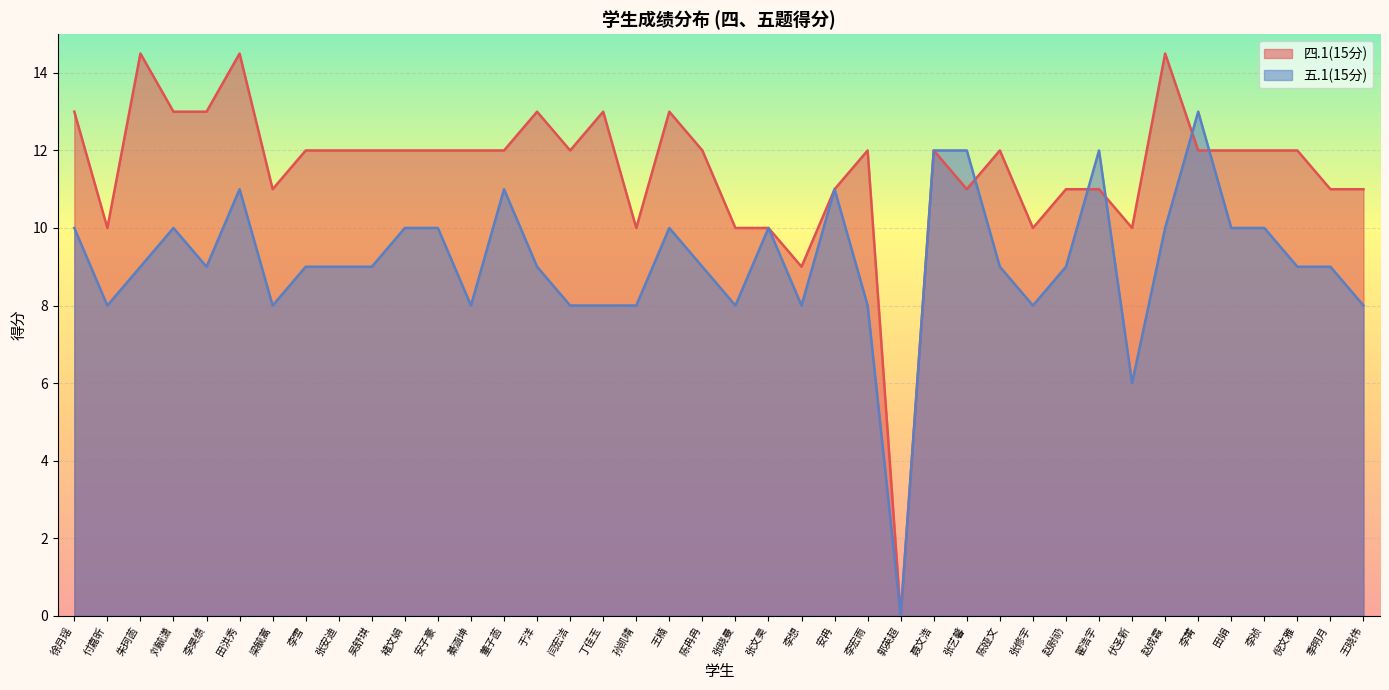

At which category is the sum across all series the highest?

田洪秀